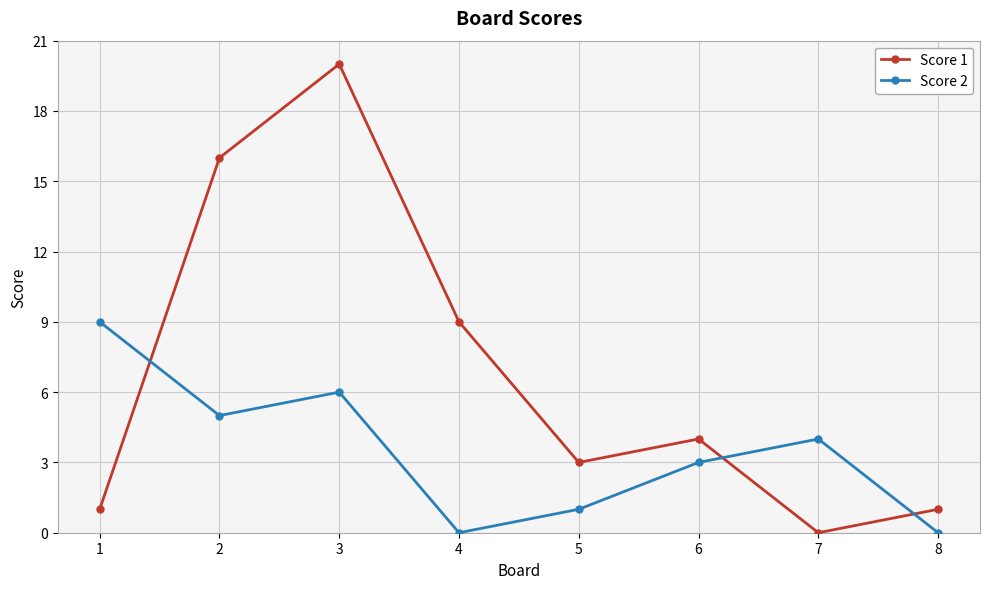

Which series changed the most between 1 and 5?

Score 2